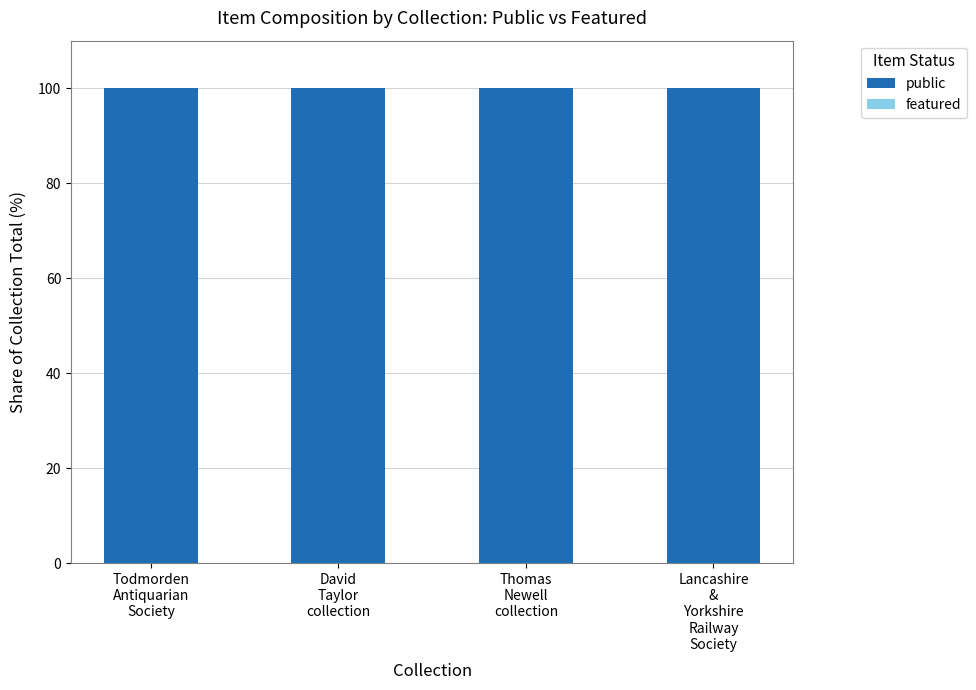

Reading left to right, transcribe all the data shown in this chart.

public: 100	100	100	100
featured: 0	0	0	0